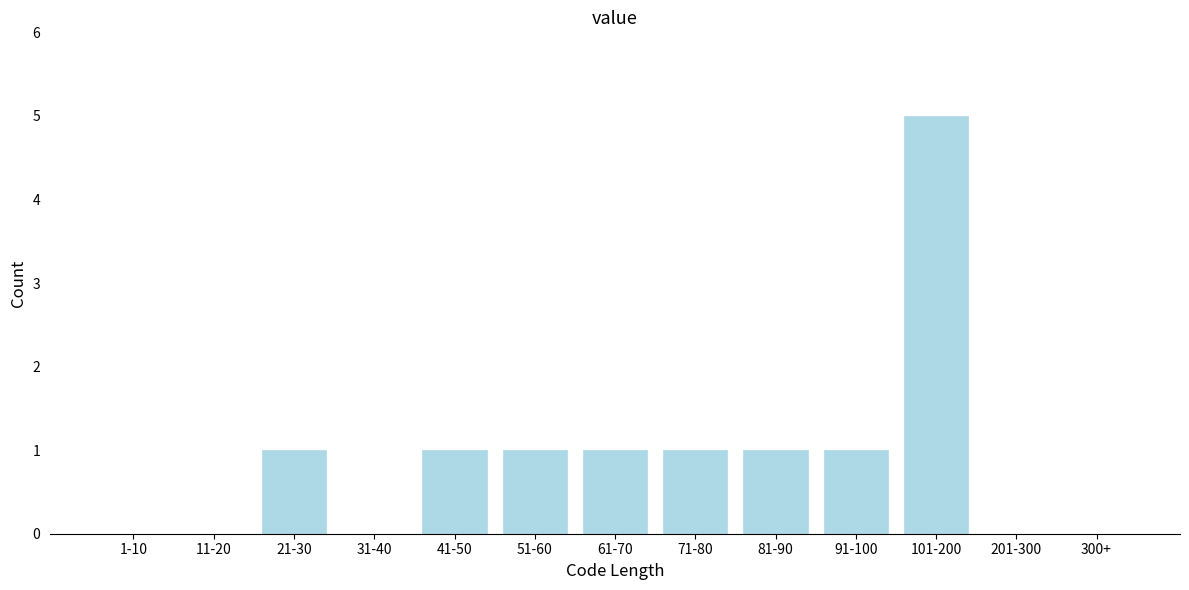

Reading left to right, transcribe all the data shown in this chart.

1-10=0	11-20=0	21-30=1	31-40=0	41-50=1	51-60=1	61-70=1	71-80=1	81-90=1	91-100=1	101-200=5	201-300=0	300+=0